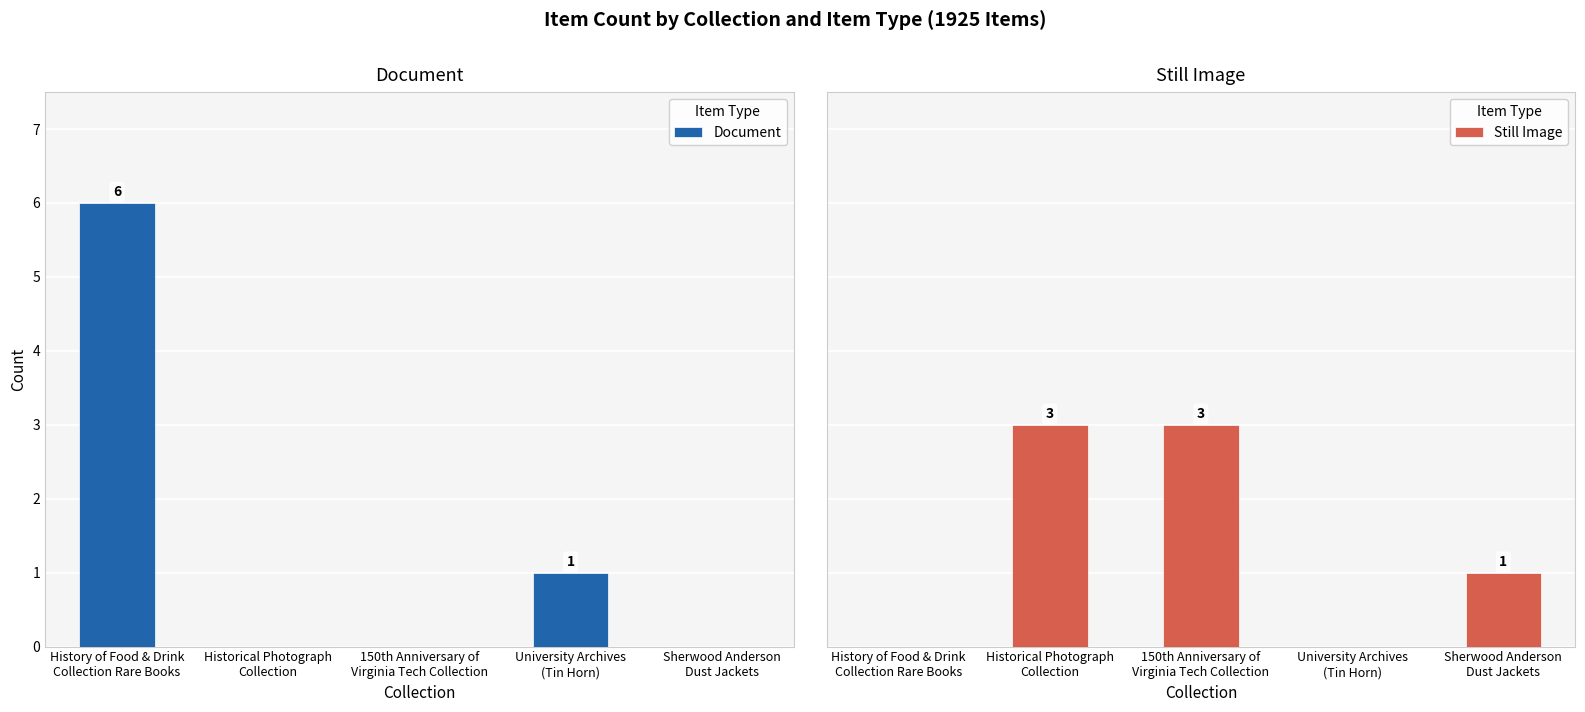

Between 150th Anniversary of
Virginia Tech Collection and Sherwood Anderson
Dust Jackets, which series saw the biggest shift?

Still Image